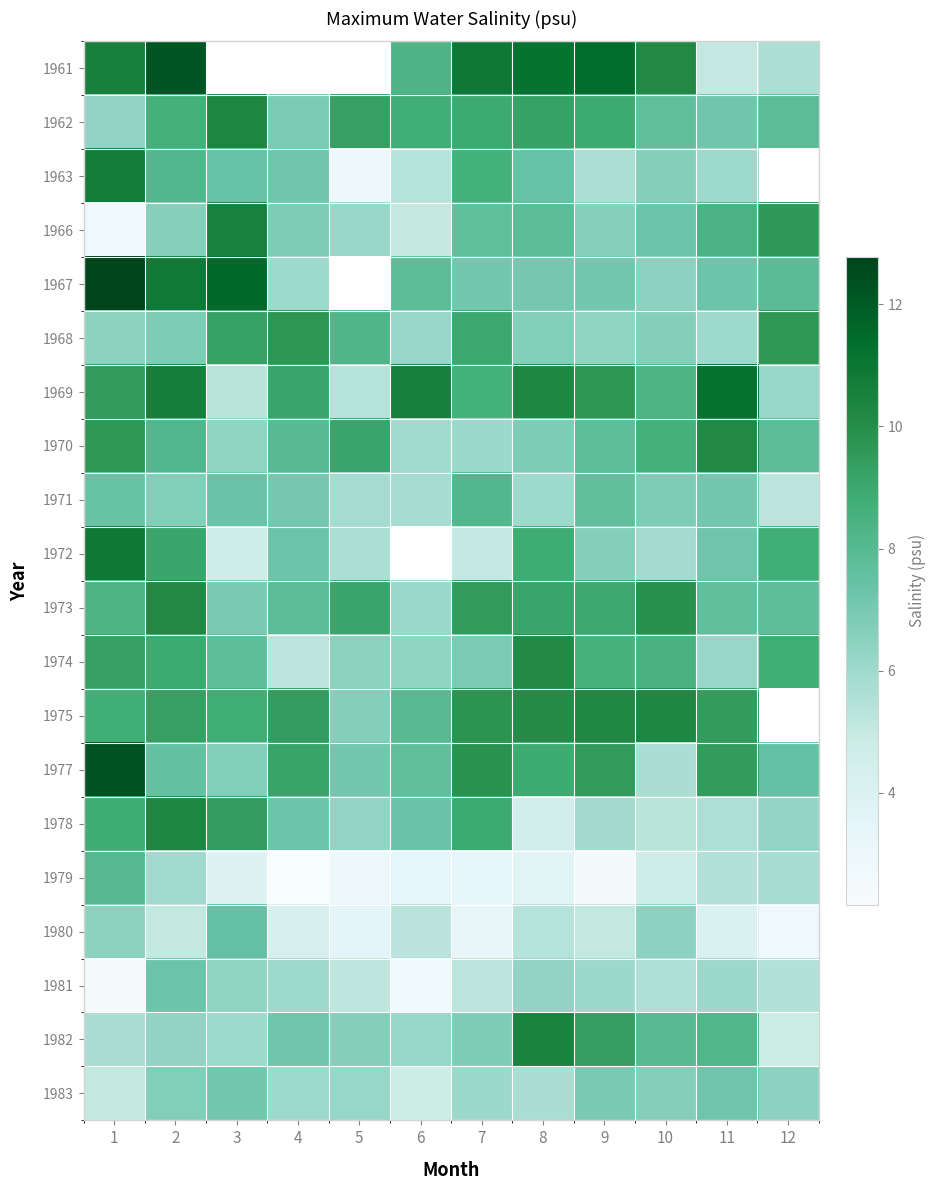

What is the smallest value displayed?

2.2